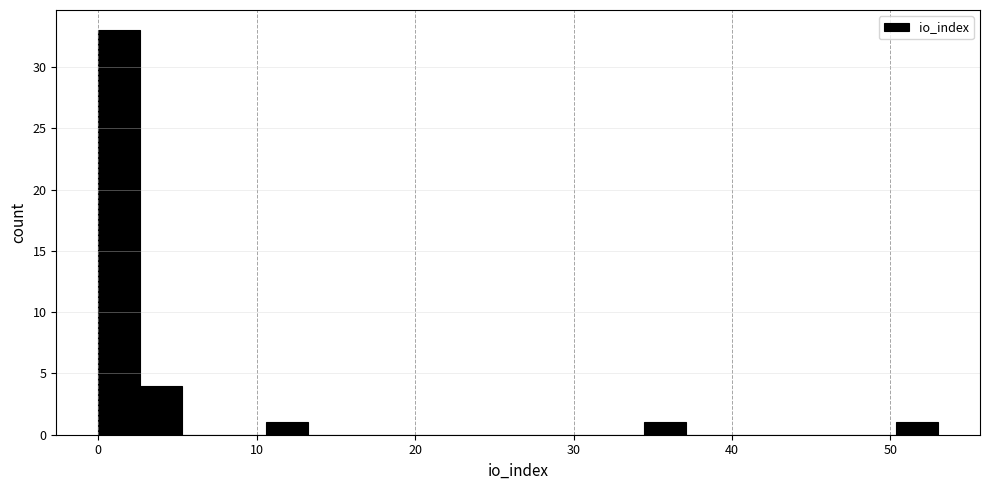

Read against the x-axis, roughly where is the centre of the tallest bar?

1